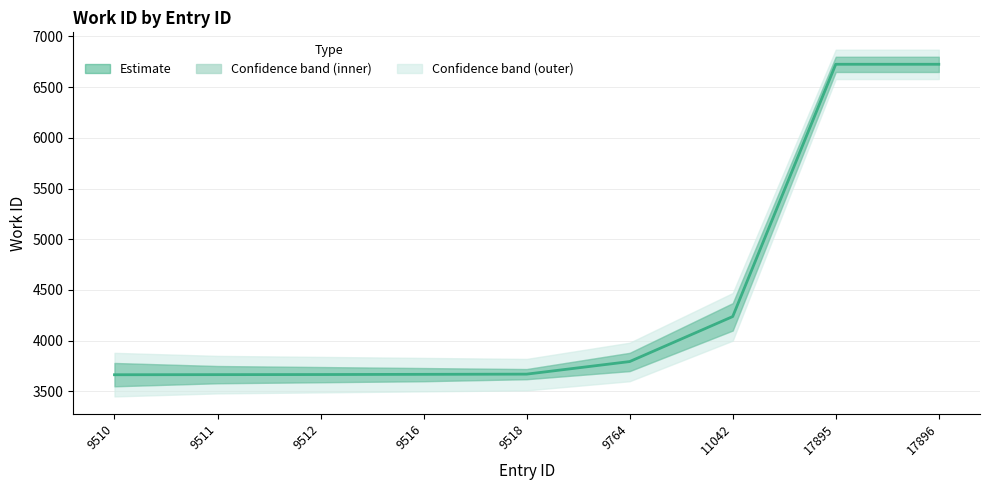

The chart shows a value of 5680 at 9510. True or false?

False